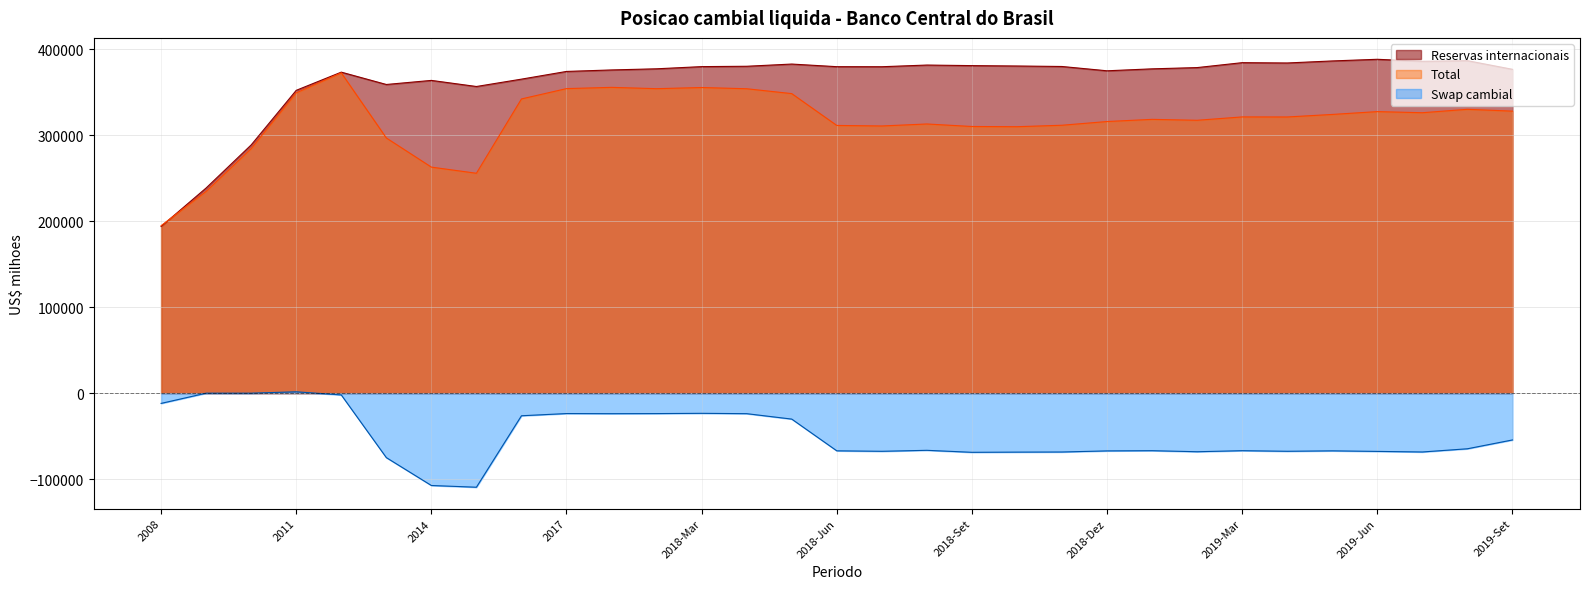

What is the spread (max minus min) of values at 2018-Out?

448789.8